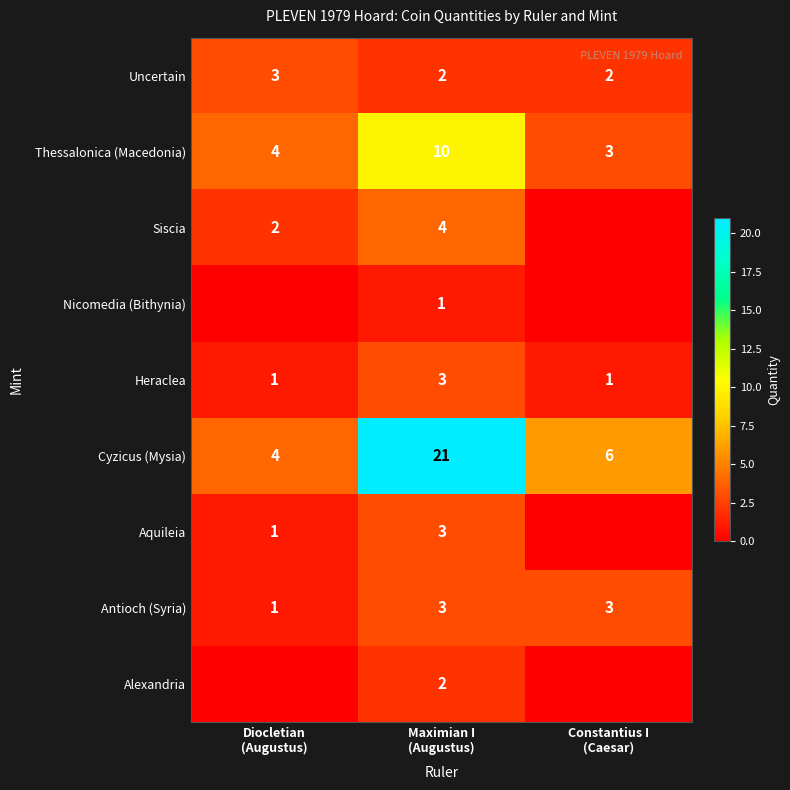

What is the difference between the maximum and minimum values in the Cyzicus (Mysia) series?

17